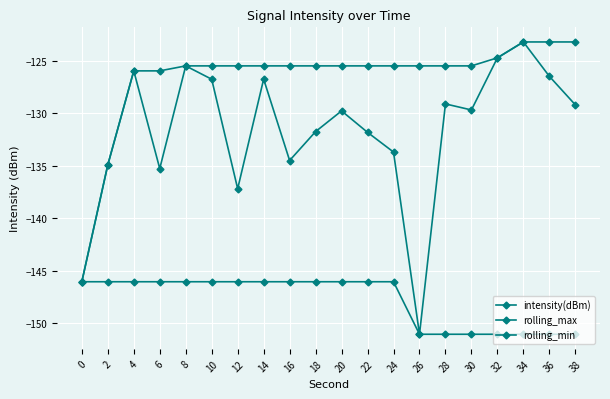

Is it true that rolling_max equals -125.5 at 18?

True